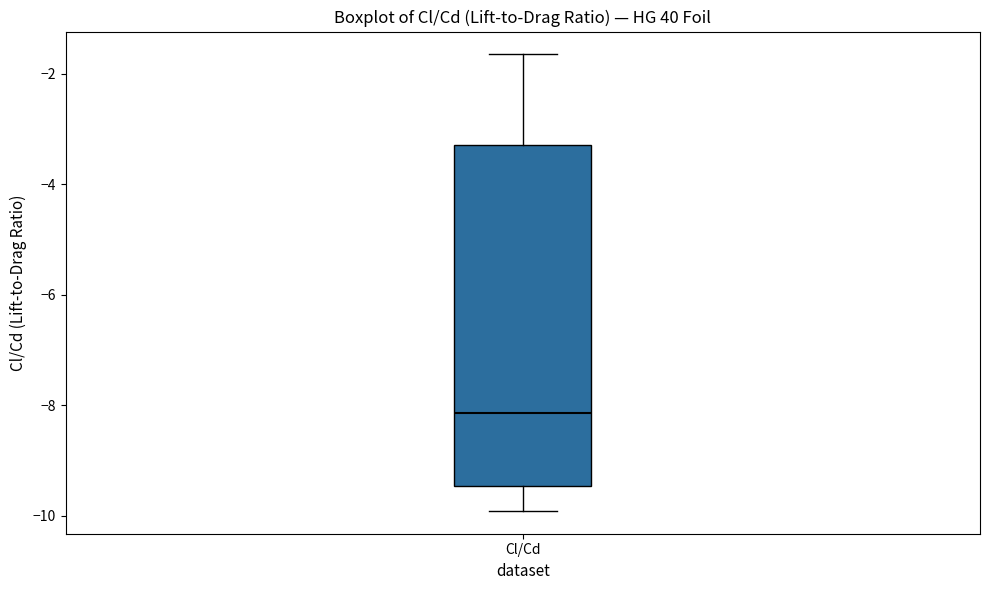

Transcribe this box plot: give where the median line is, the range the box spans, and where the two whiskers end, as read against the y-axis. The values are not printed on the chart, so give them approximately, as read against the axis.

median -8.2, box -9.4 to -3.2, whiskers -10.0 to -1.6